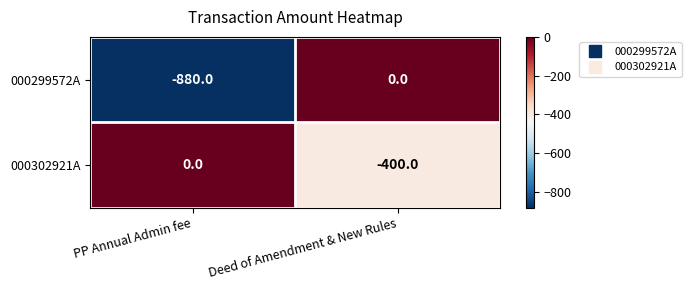

Between PP Annual Admin fee and Deed of Amendment & New Rules, which series saw the biggest shift?

000299572A